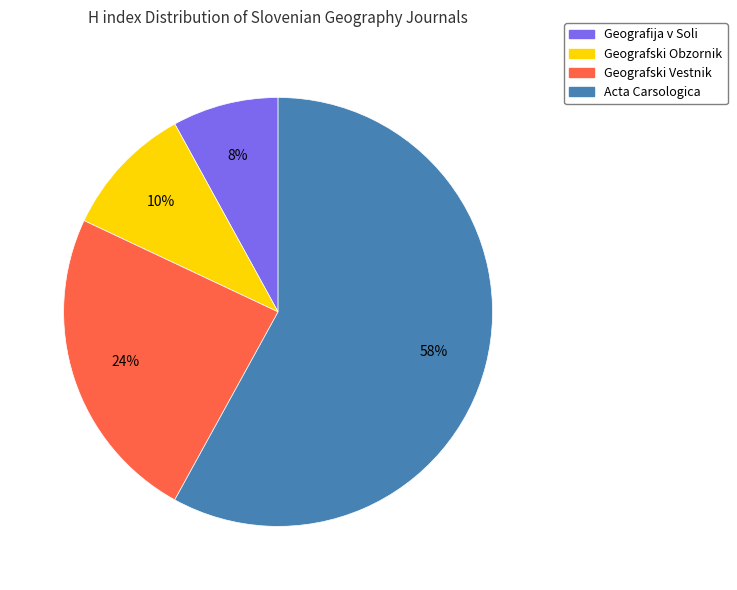

Is it true that Geografski Obzornik is 10% of the pie?

True